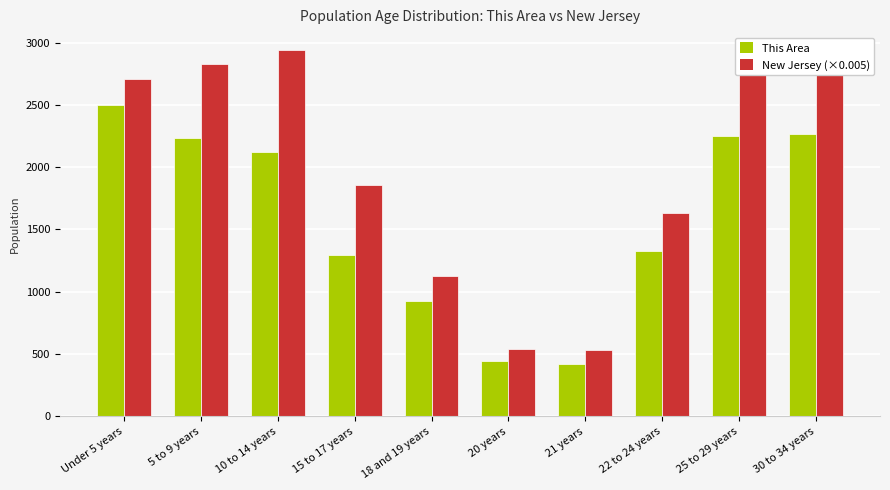

What is the value of the This Area bar at the 1st from the left?

2502.0